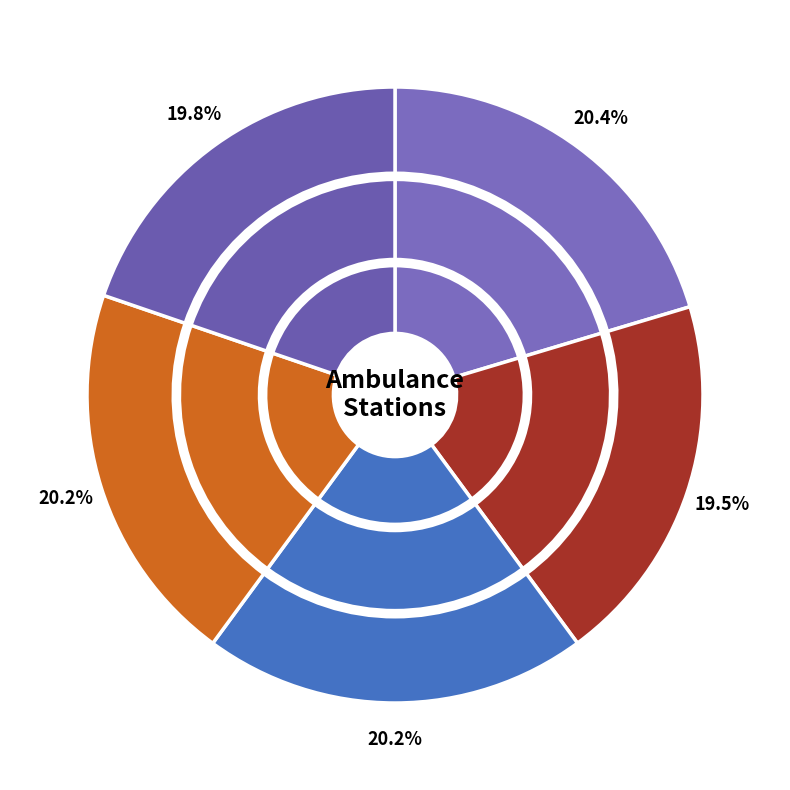

To the nearest percent, what is the difference between the HQ and Martinborough Ambulance slice percentages?

1%